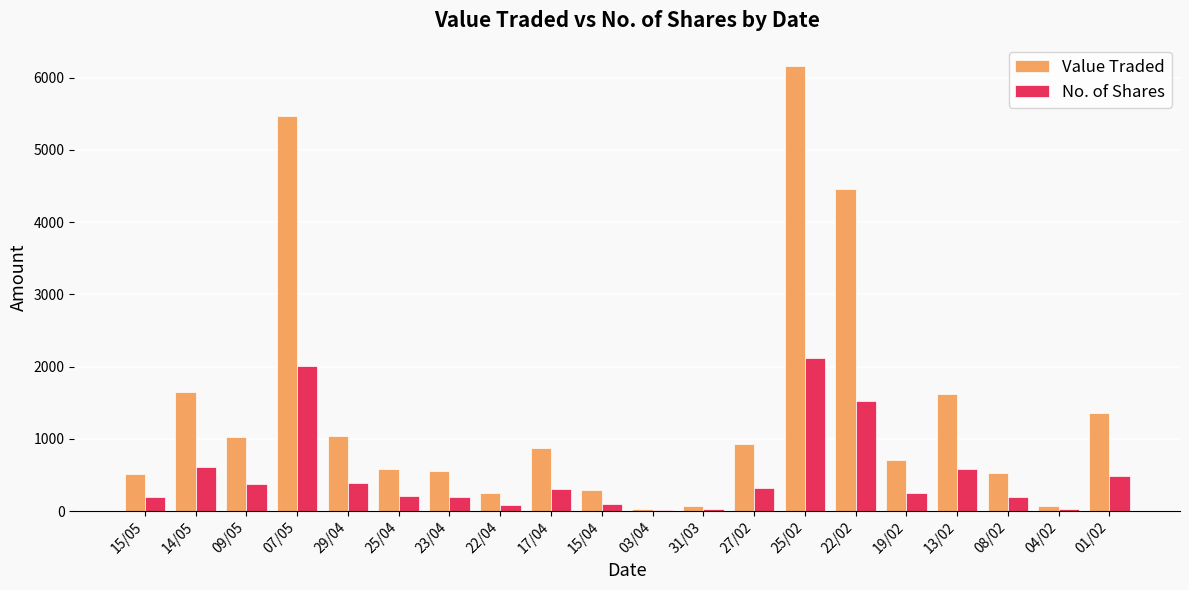

How many groups of bars are there?

20